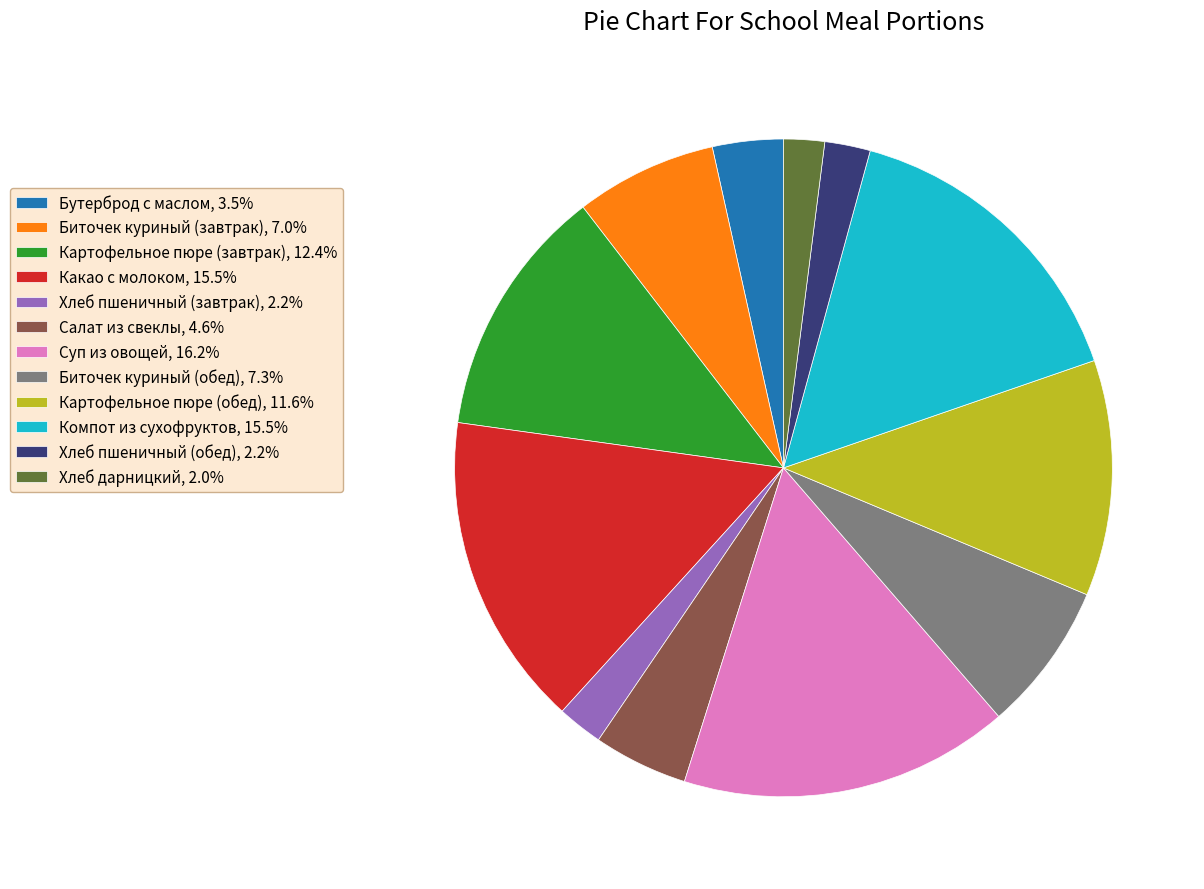

Is it true that Какао с молоком is 29% of the pie?

False